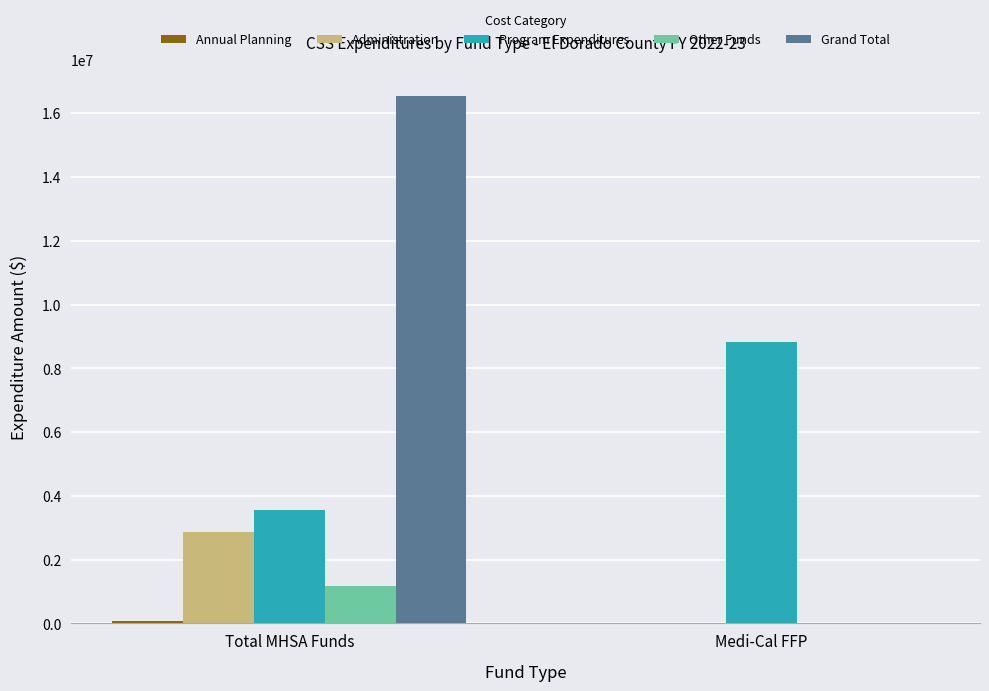

How many positive values does the Grand Total series have?

1